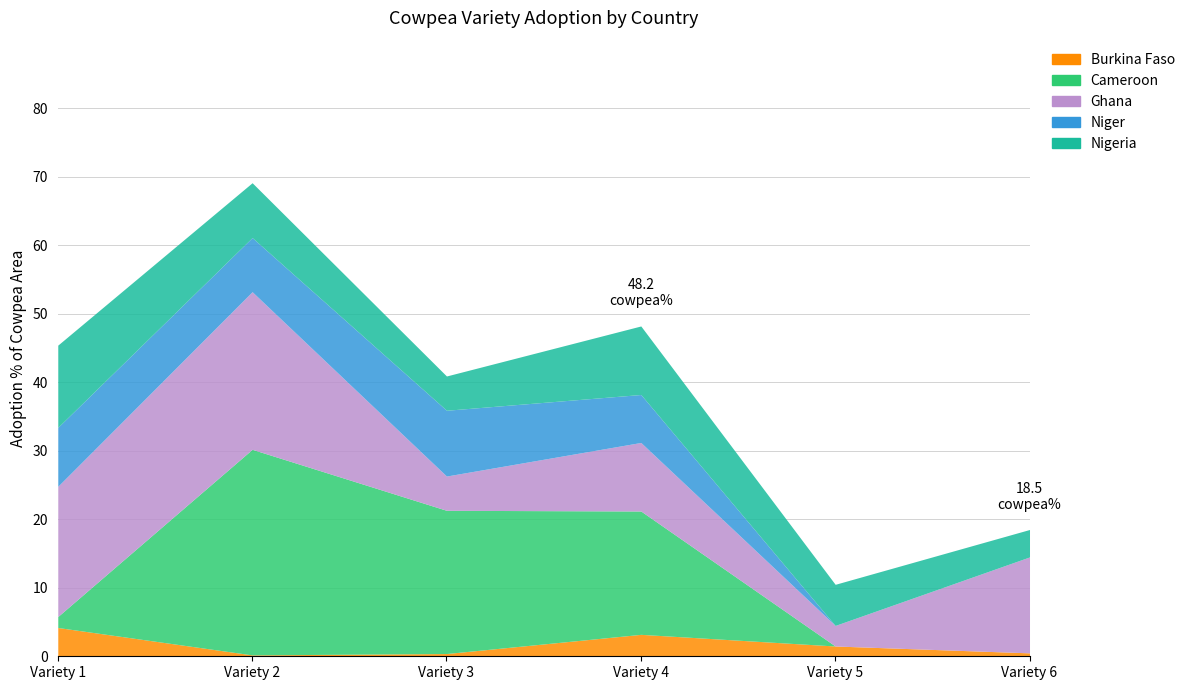

What is the maximum value shown in the chart?

30.0